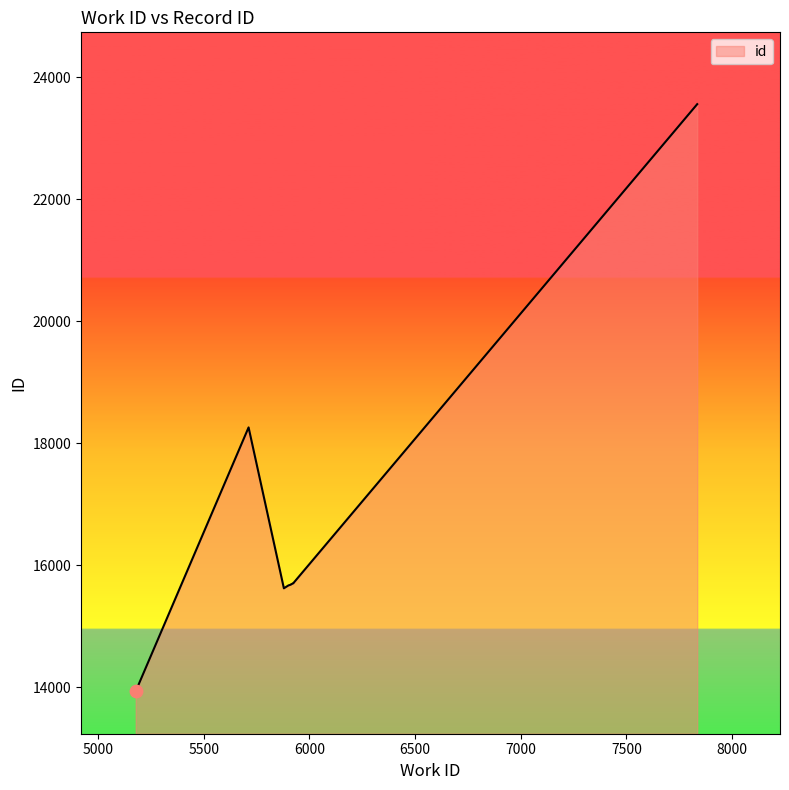

Approximately how many times larger is the value at 5913 compared to 5924?

1.0